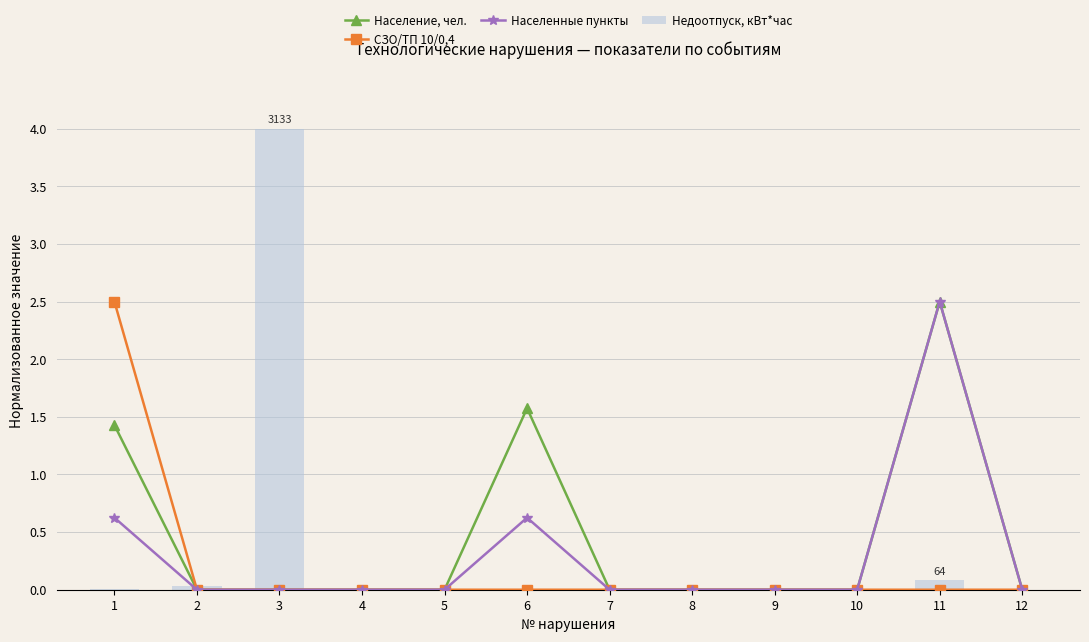

True or false: Населенные пункты has a value of 0.6 at 1.

True